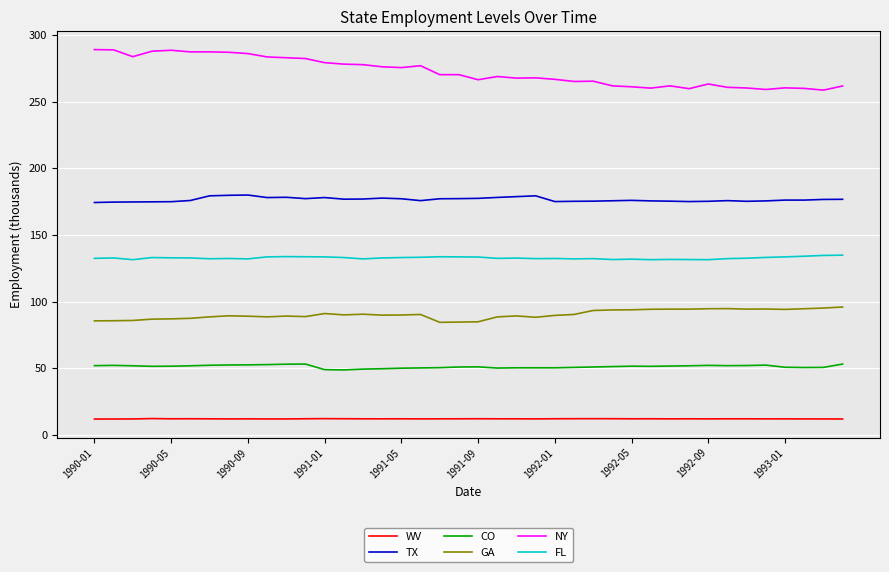

True or false: TX and FL cross at least once.

False